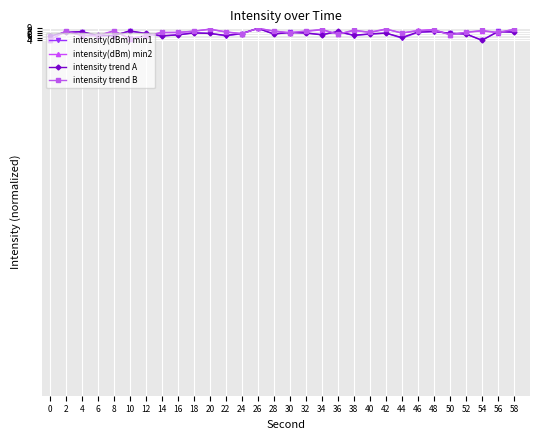

Which series ends up on top after the final intersection of intensity trend B and intensity(dBm) min2?

intensity trend B